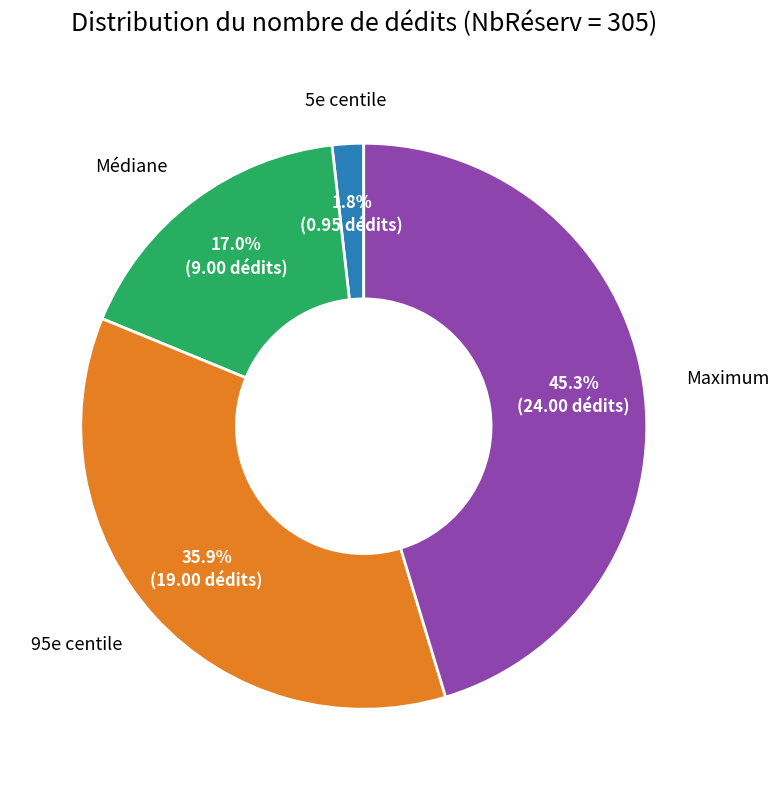

To the nearest percent, what is the average slice percentage?

25%